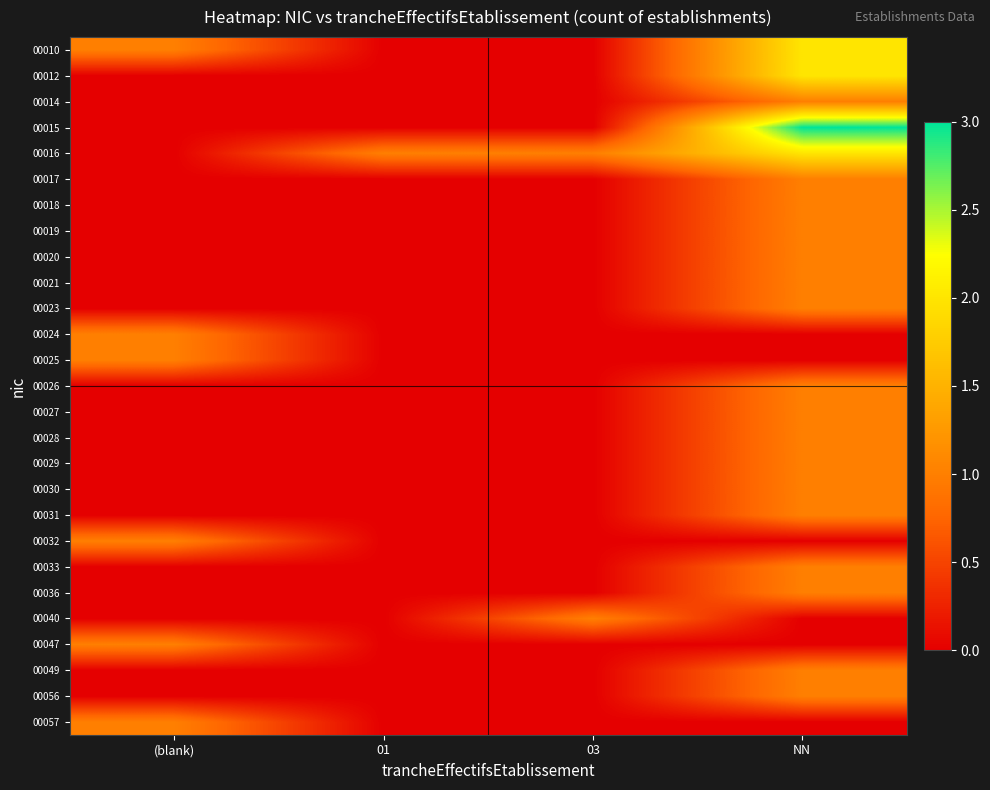

What is the spread (max minus min) of values at NN?

3